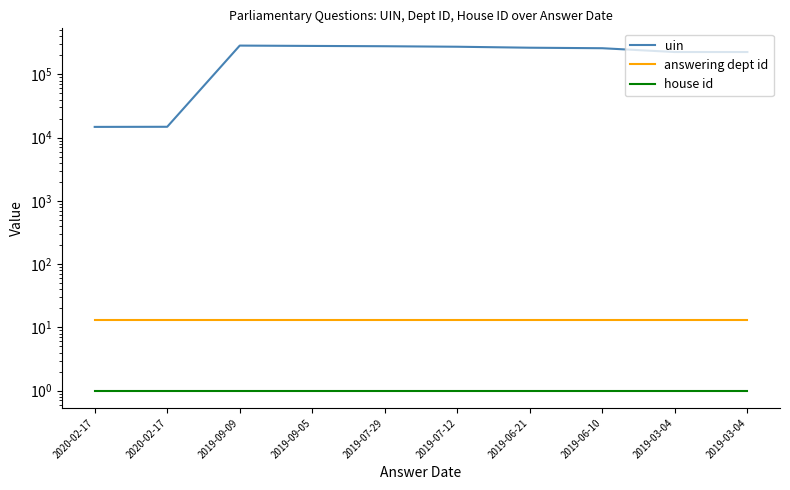

Between 2020-02-17 and 2019-09-05, which series saw the biggest shift?

uin